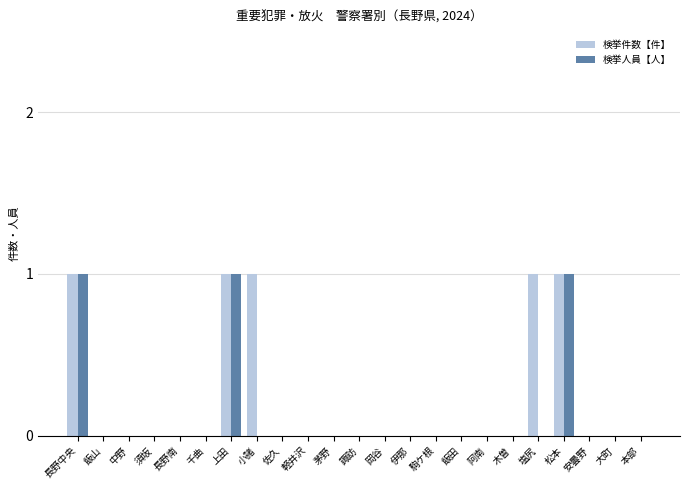

True or false: 検挙件数【件】 has a value of 1 at 塩尻.

True